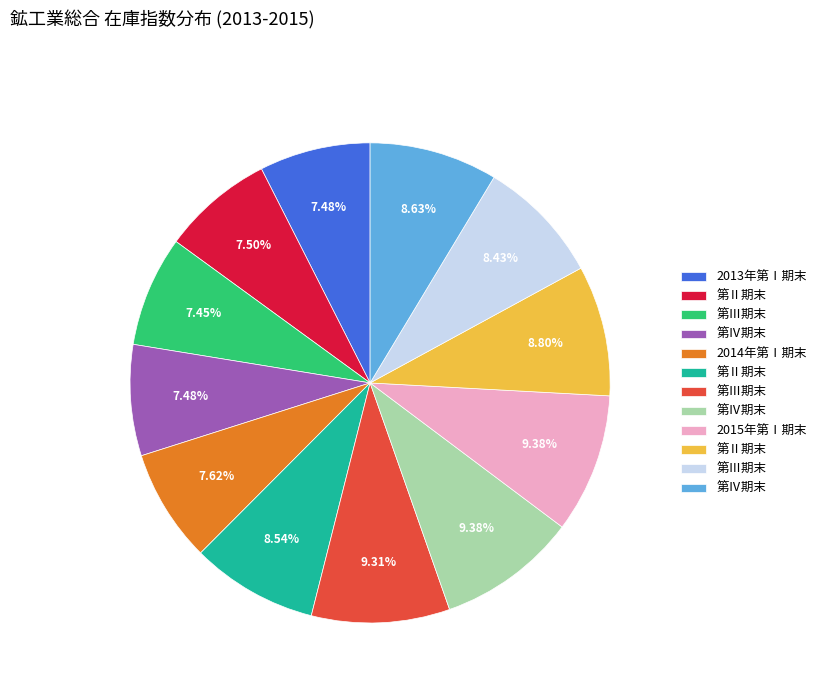

Is there any slice that represents more than half of the pie?

No